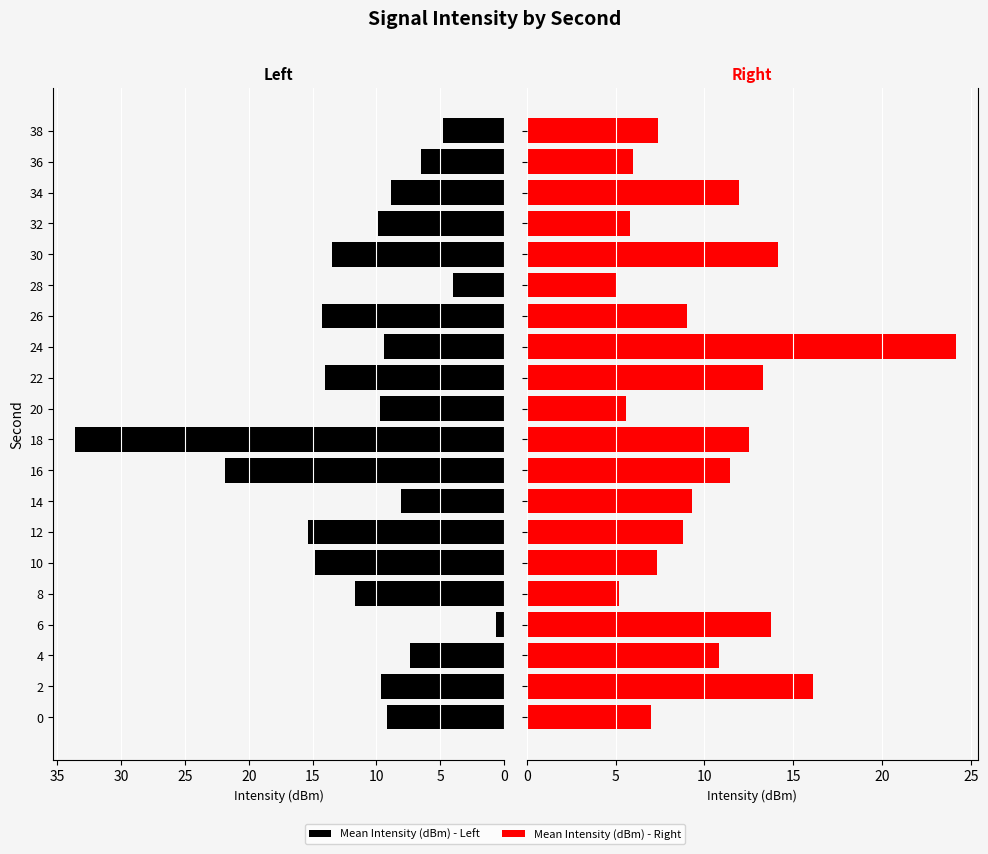

How many categories are shown in the chart?

20